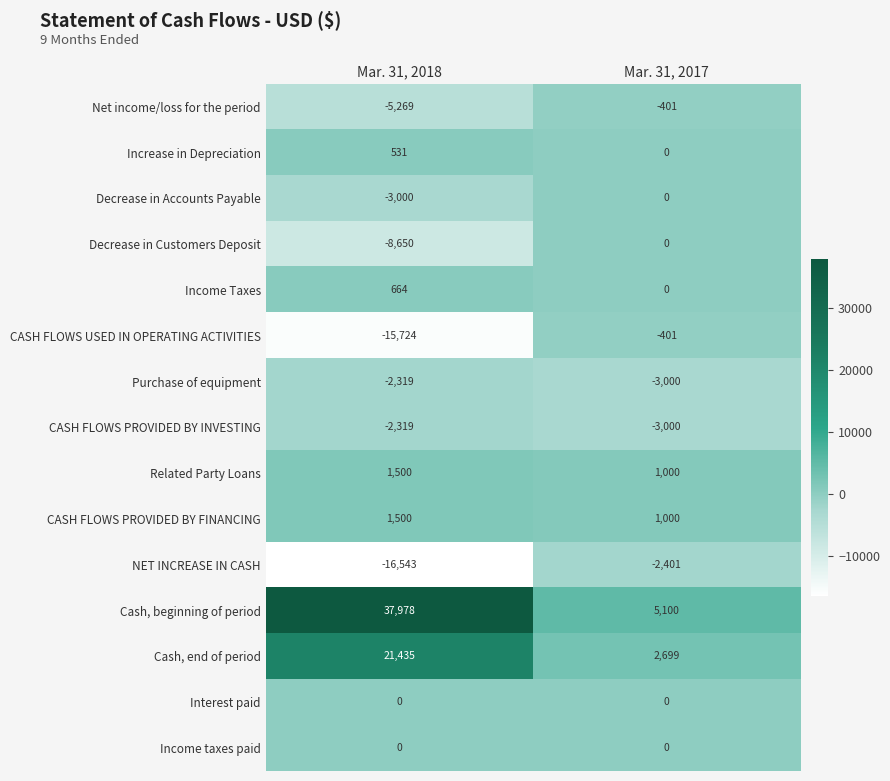

What is the smallest value displayed?

-16543